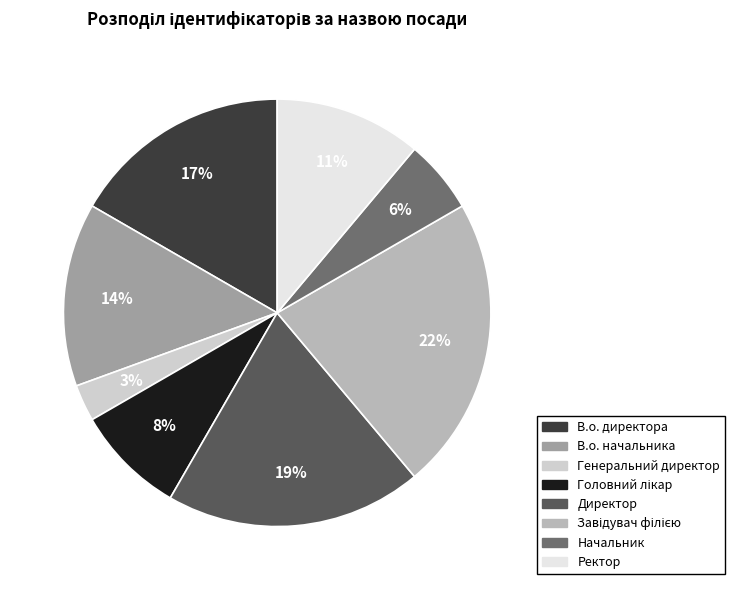

Between Головний лікар and Начальник, which is larger?

Головний лікар